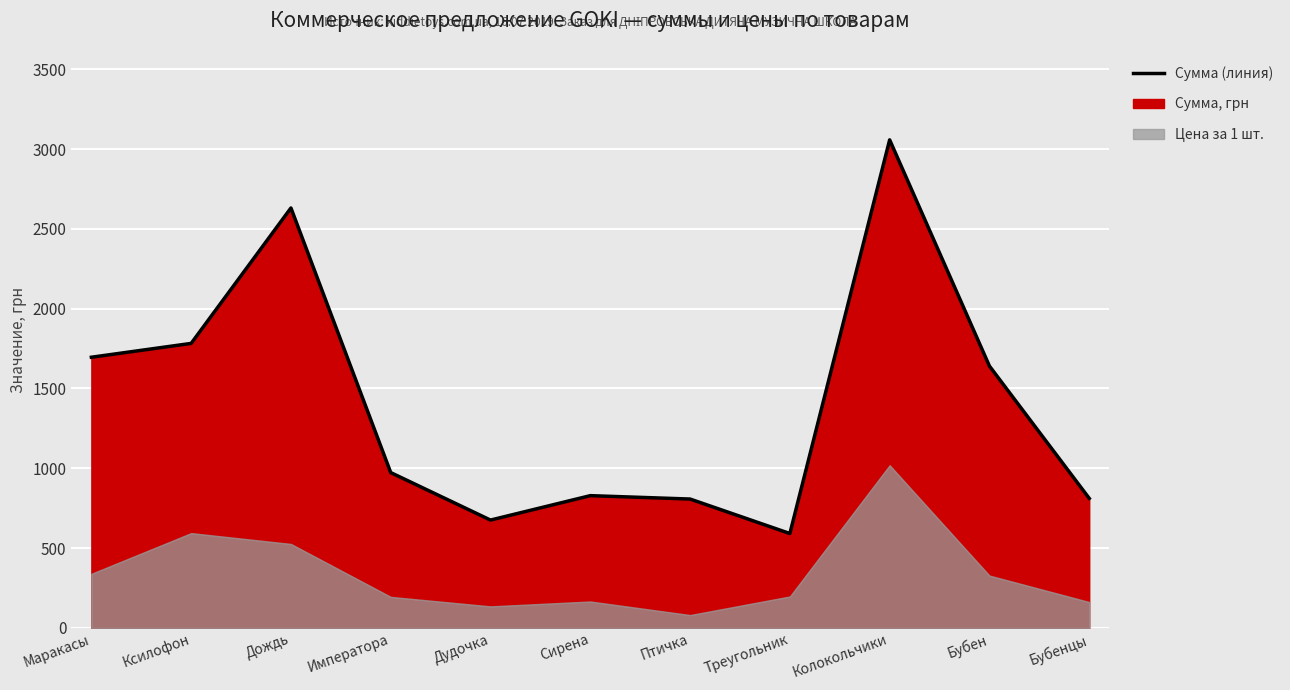

What is the change in value from Императора to Дудочка?

-297.5